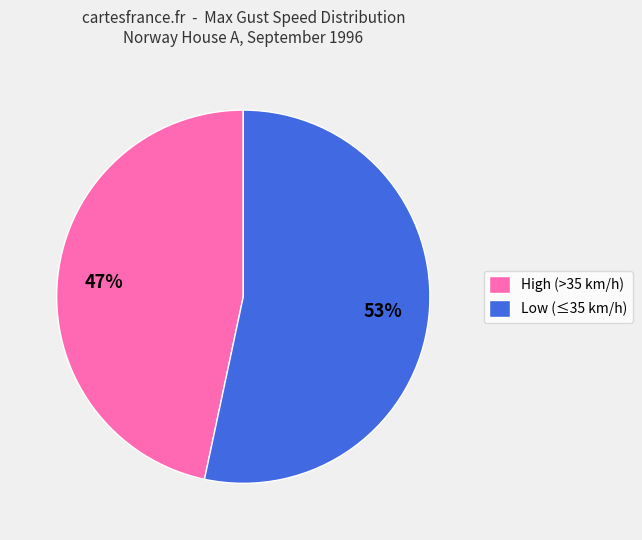

To the nearest percent, what percentage of the pie is High (>35 km/h)?

47%